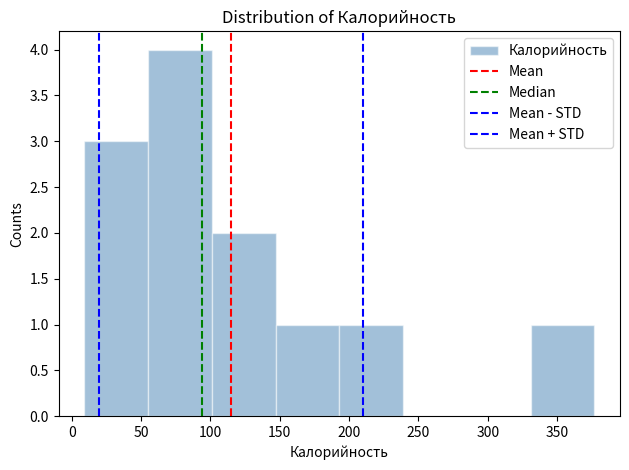

Reading left to right, list every bar in this chart as the range it spans on the x-axis followed by its height. Neither the bar edges nor the heights are printed on the chart, so give them approximately, as read against the axes.

9 to 55: 3
55 to 101: 4
101 to 147: 2
147 to 193: 1
193 to 239: 1
239 to 285: 0
285 to 331: 0
331 to 377: 1